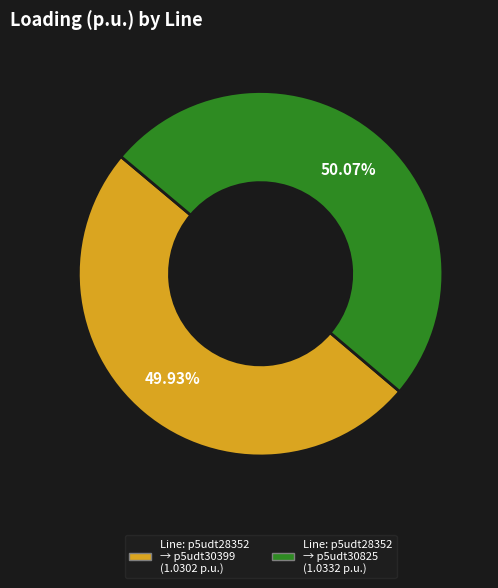

Is there a majority slice in this chart?

Yes